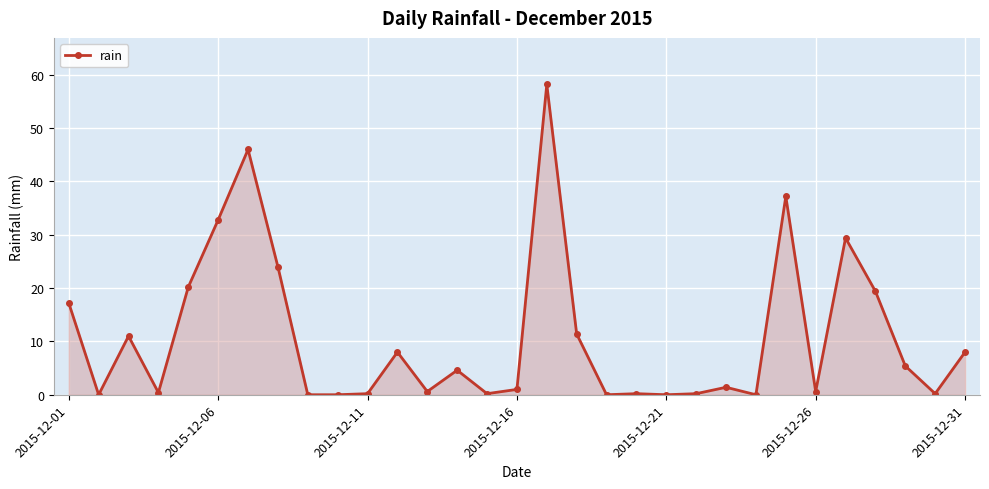

What is the average value?

10.9